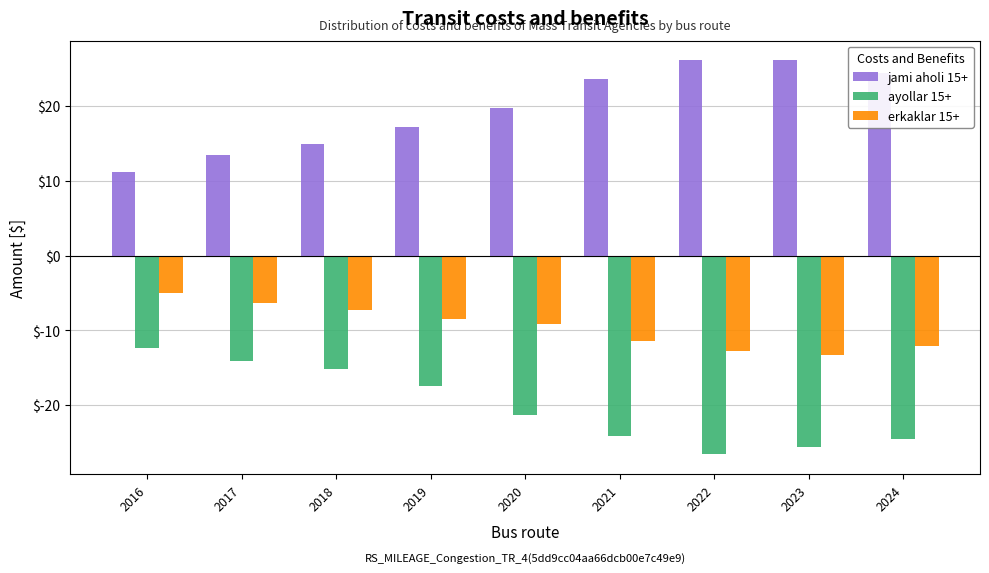

Is the value of jami aholi 15+ at 2018 greater than the value of erkaklar 15+ at 2020?

Yes